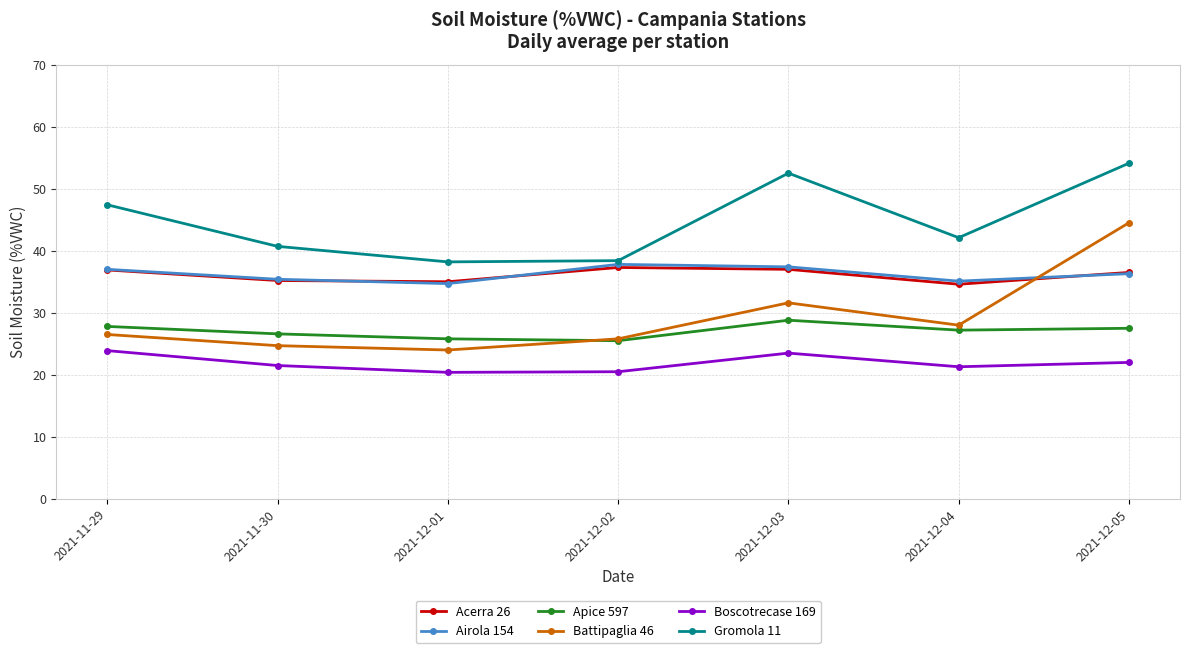

How many data points does each series have?

7